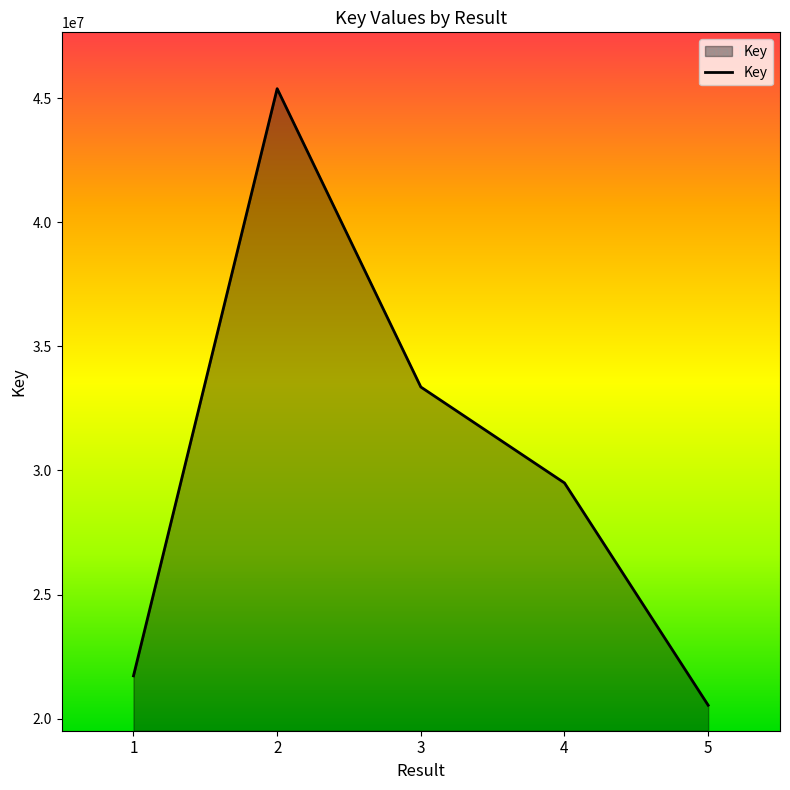

What is the difference between the maximum and second lowest values?

23657199